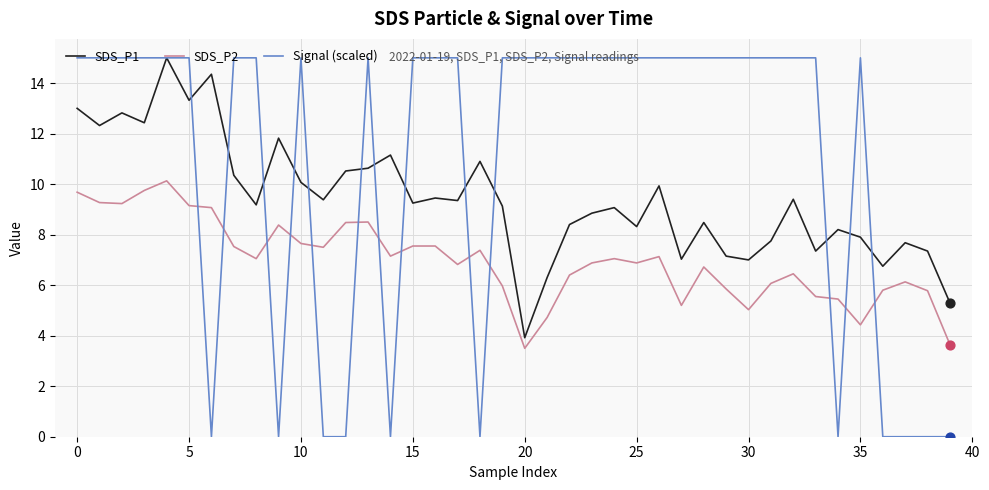

What is the greatest value displayed?

15.0